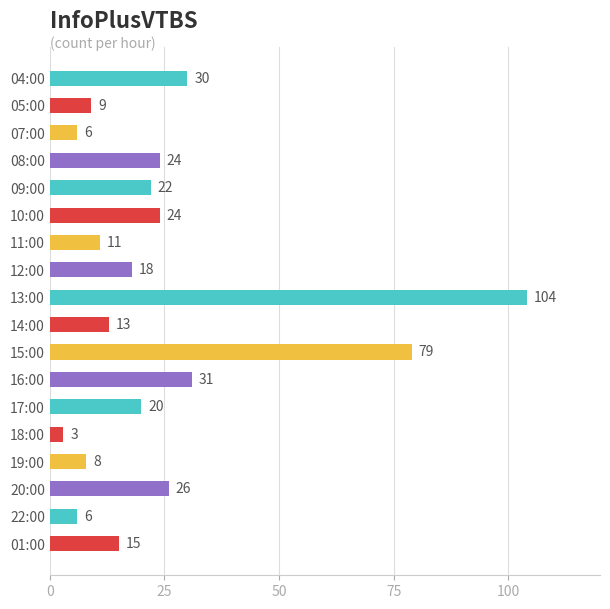

What is the change in value from 14:00 to 22:00?

-7